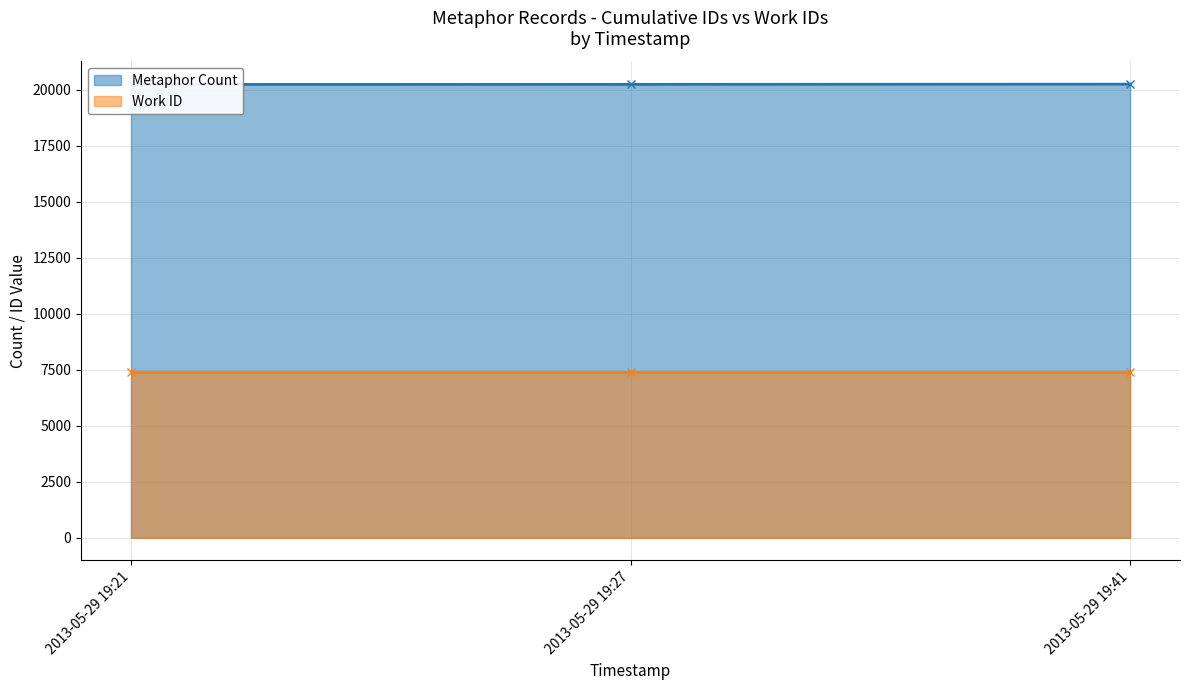

List the labels in order of value, smallest first.

2013-05-29 19:21, 2013-05-29 19:27, 2013-05-29 19:41